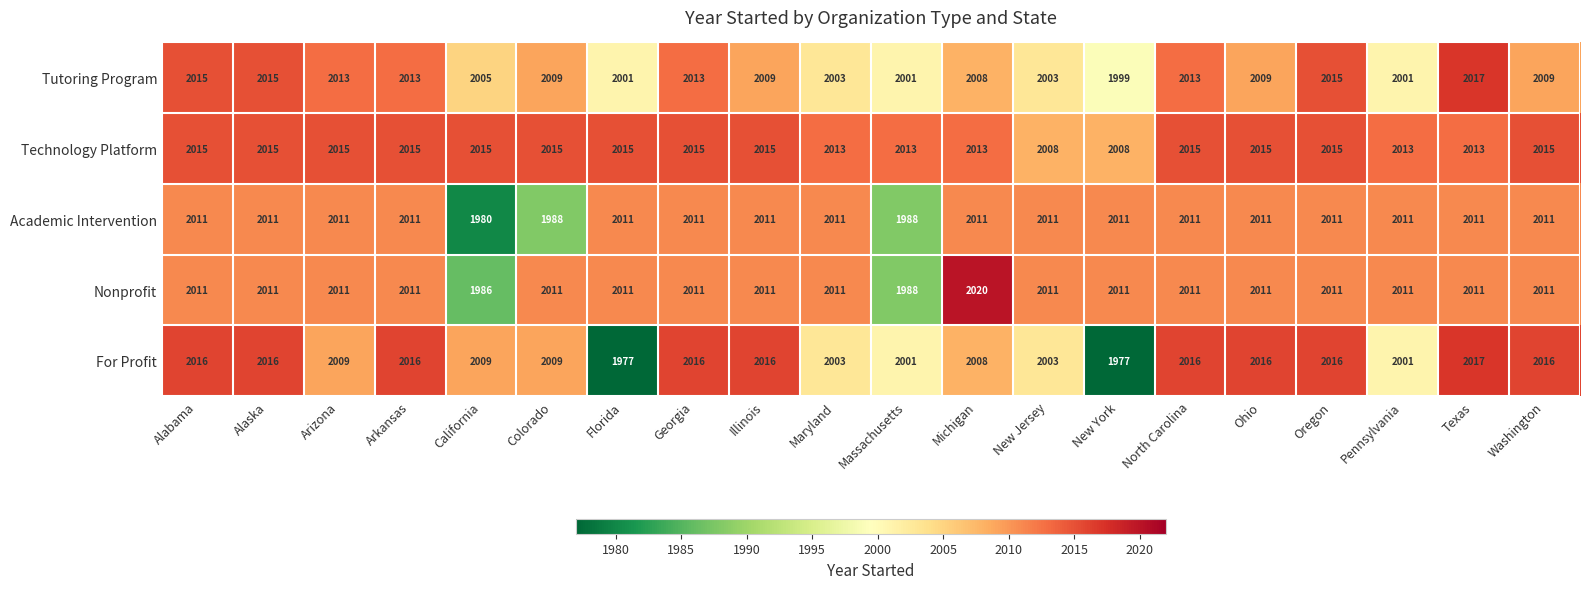

Which series changed the most between Massachusetts and New York?

For Profit